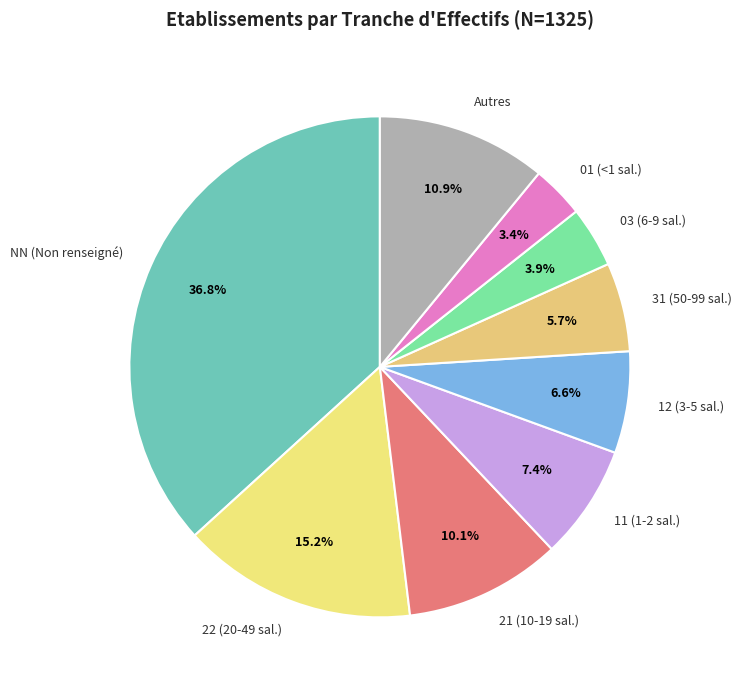

Is there any slice that represents more than half of the pie?

No